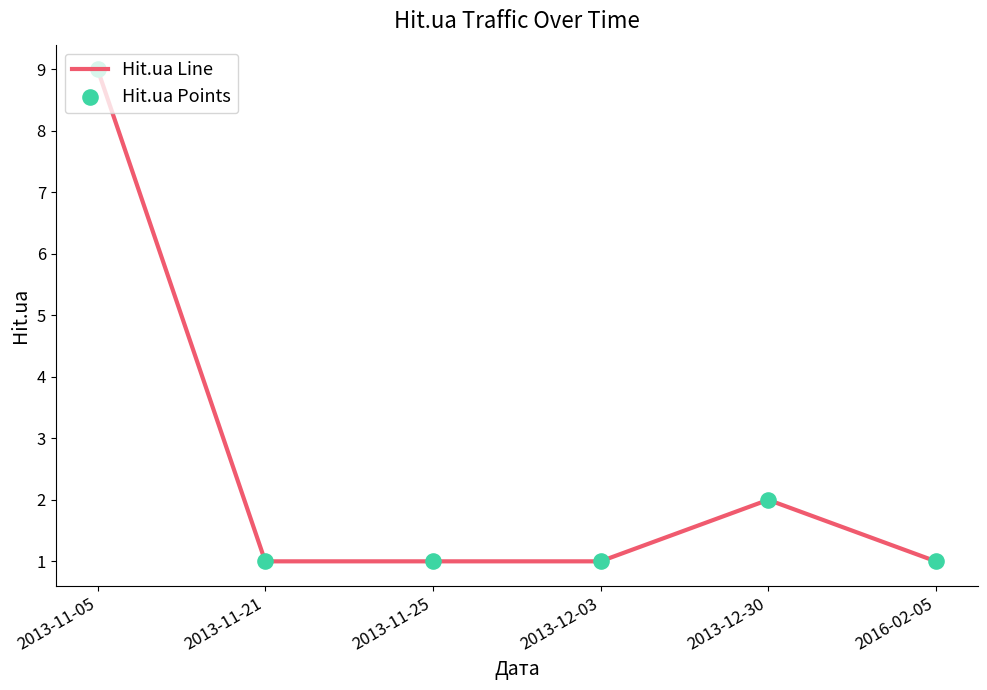

What is the change in value from 2013-11-05 to 2016-02-05?

-8